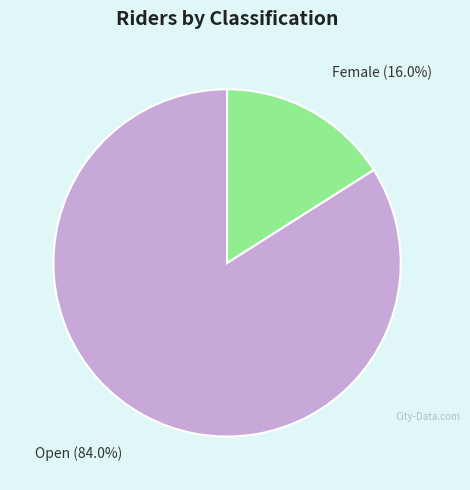

Between Female and Open, which is larger?

Open